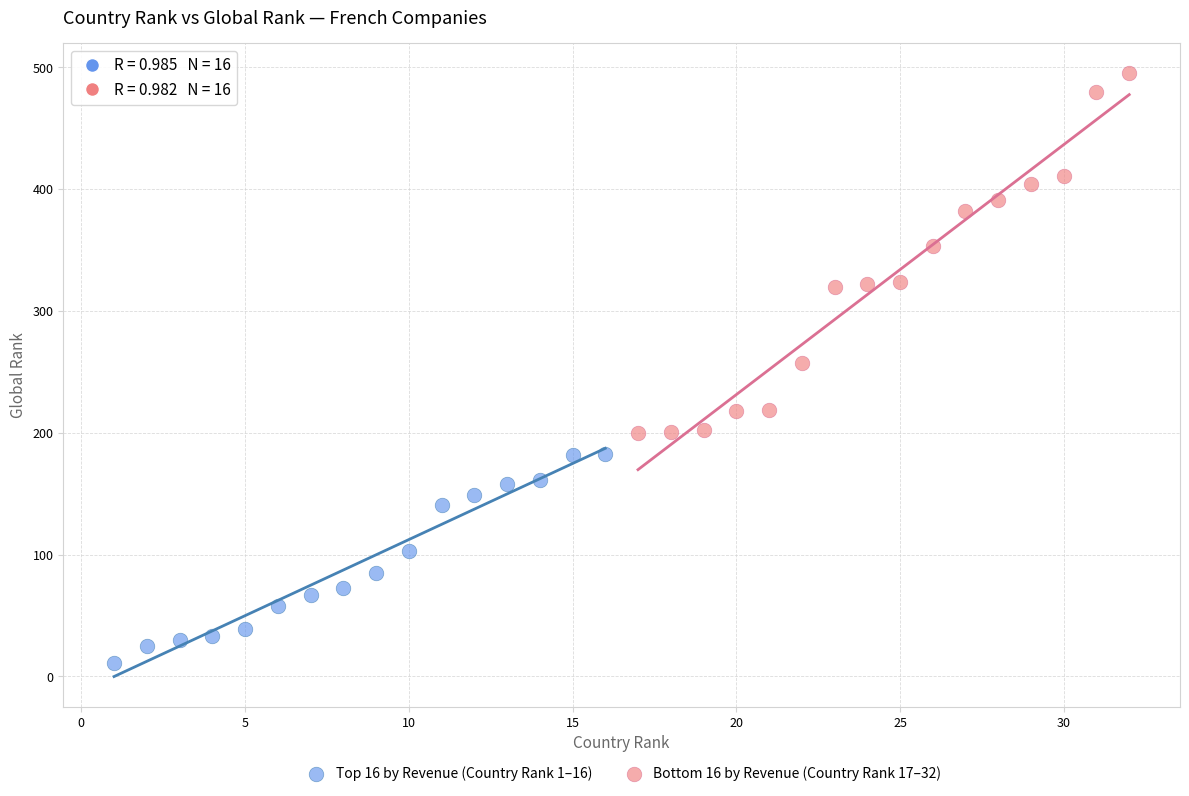

Which series reaches the maximum Y coordinate?

Bottom 16 by Revenue (Country Rank 17–32)